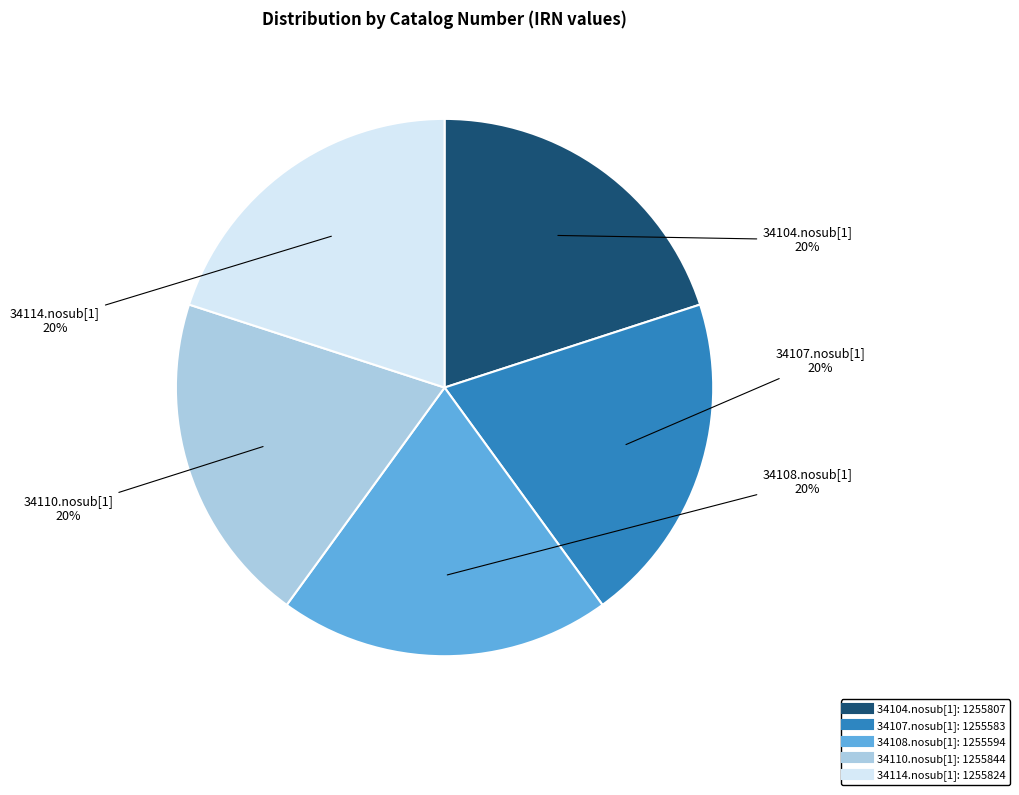

To the nearest percent, what is the combined percentage of 34108.nosub[1] and 34114.nosub[1]?

40%